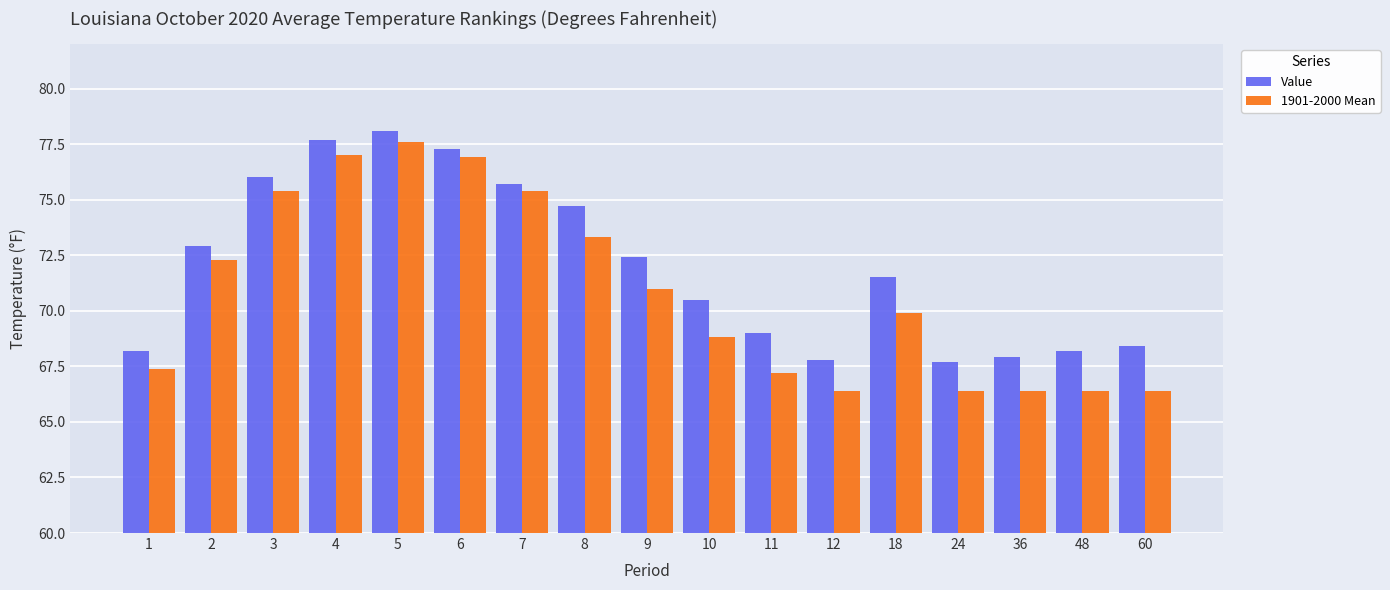

What is the value of the Value bar at the 1st from the left?

68.2